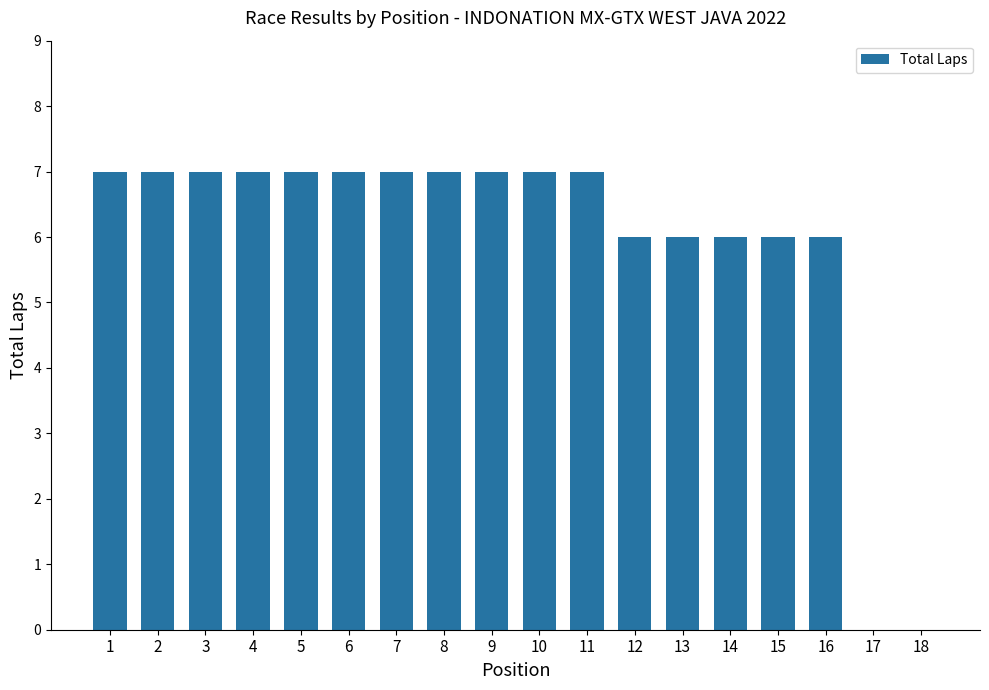

Is it true that the value at 9 is 12?

False